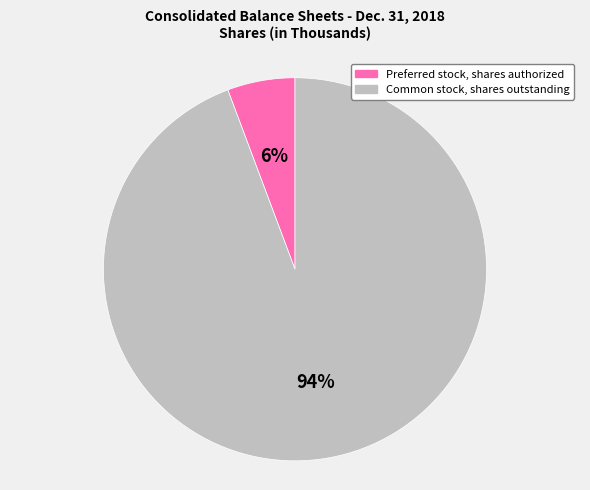

Between Preferred stock, shares authorized and Common stock, shares outstanding, which is larger?

Common stock, shares outstanding